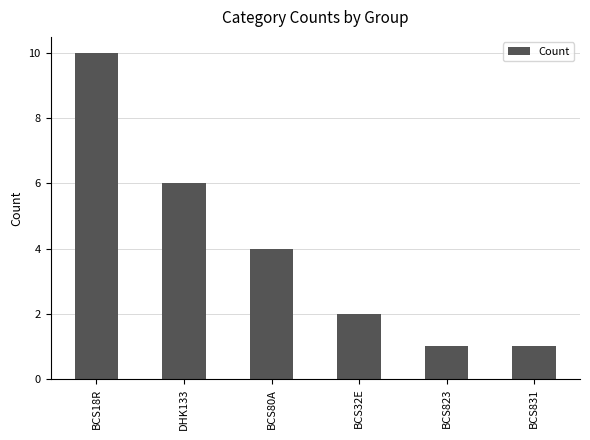

What is the value of the 3rd bar from the left?

4